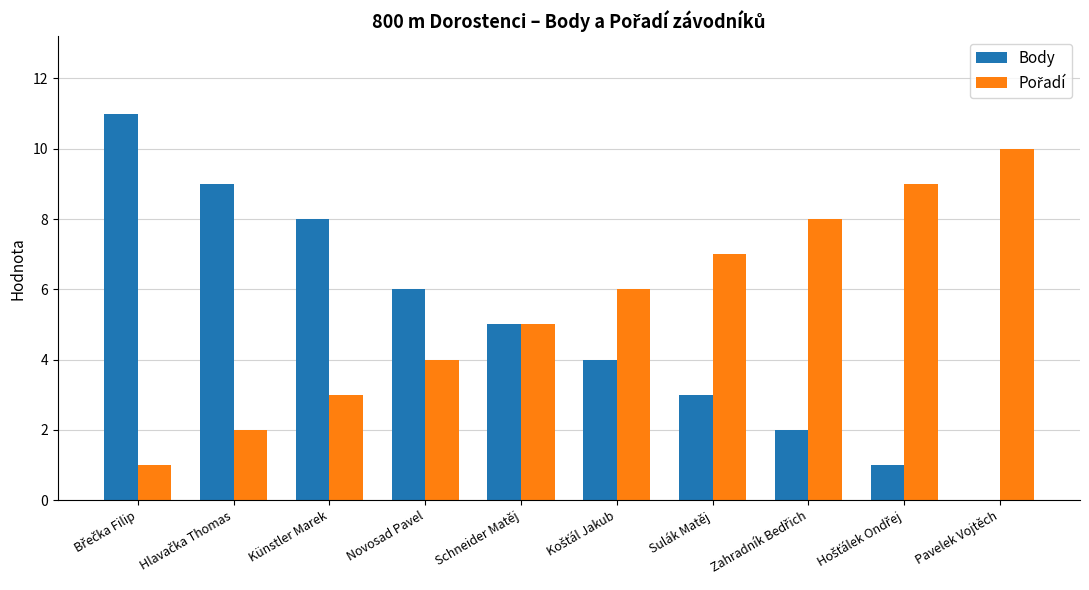

What is the sum of all Body values?

49